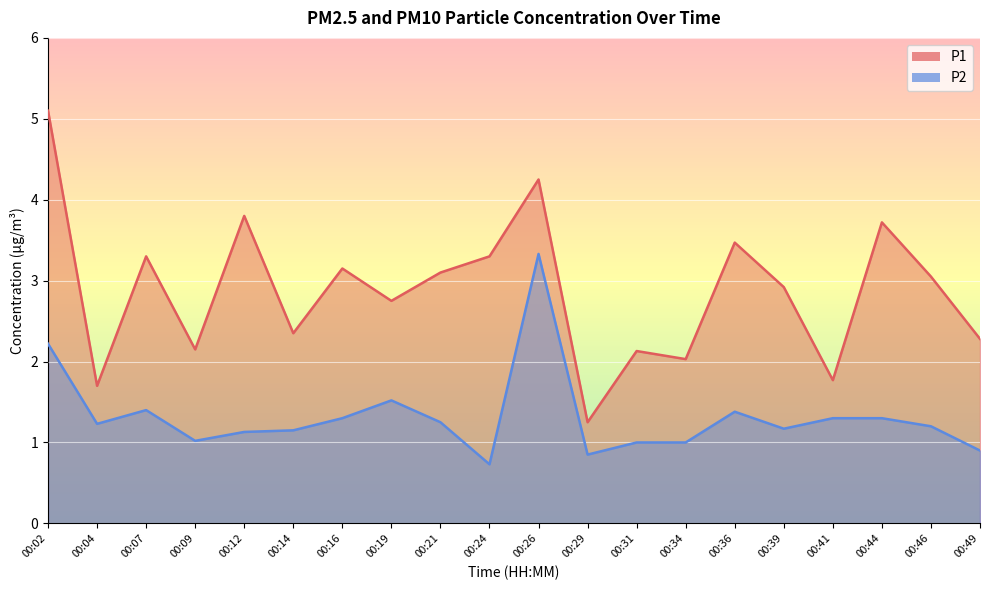

Which series has the largest range (max minus min)?

P1